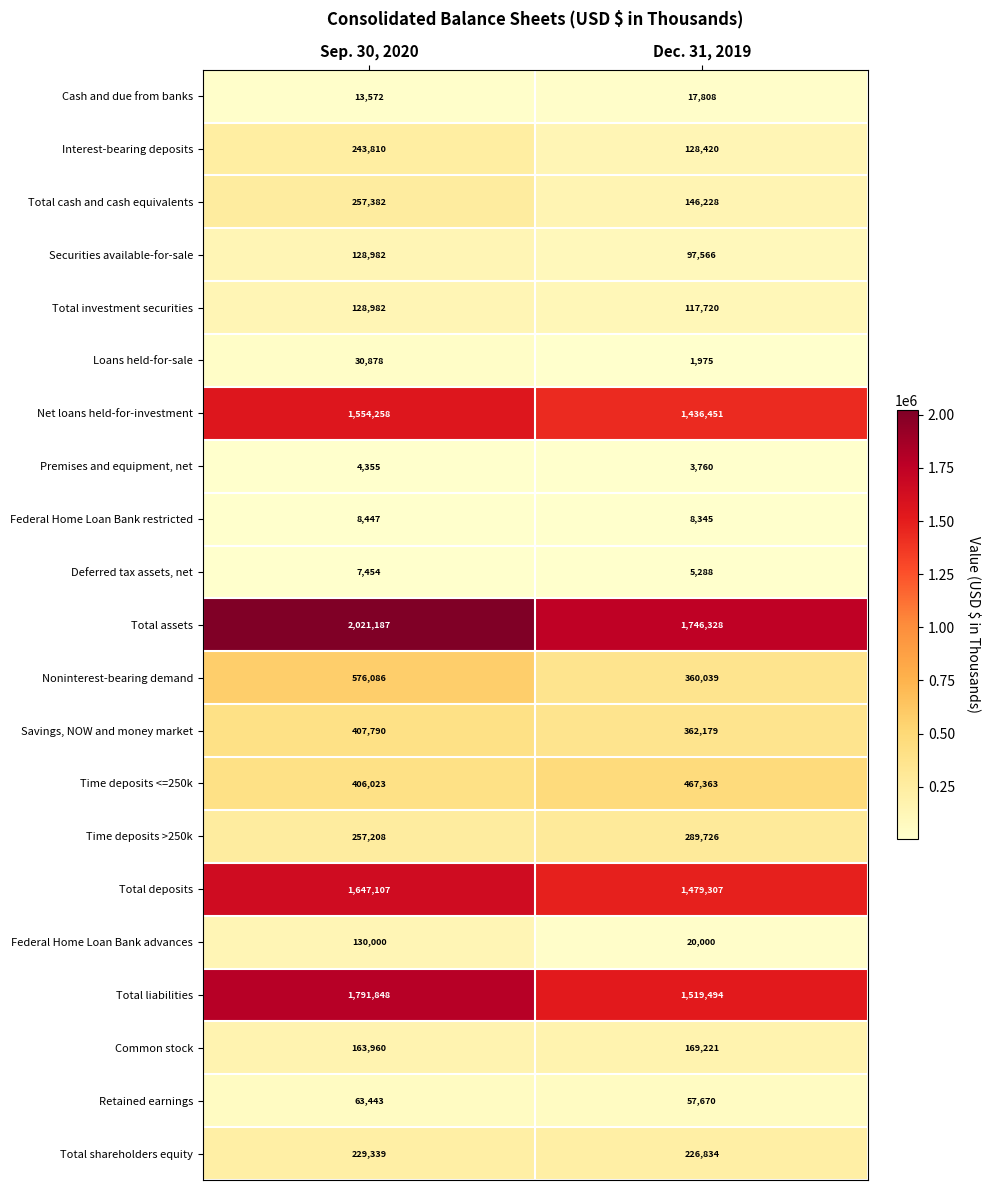

Rank the categories by Premises and equipment, net value from lowest to highest.

Dec. 31, 2019, Sep. 30, 2020